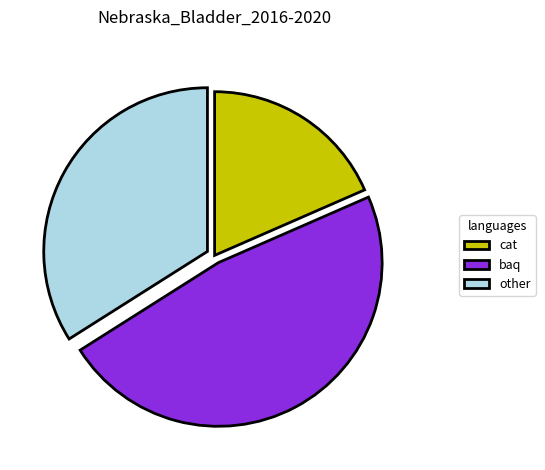

The other slice represents 34% of the pie. True or false?

True